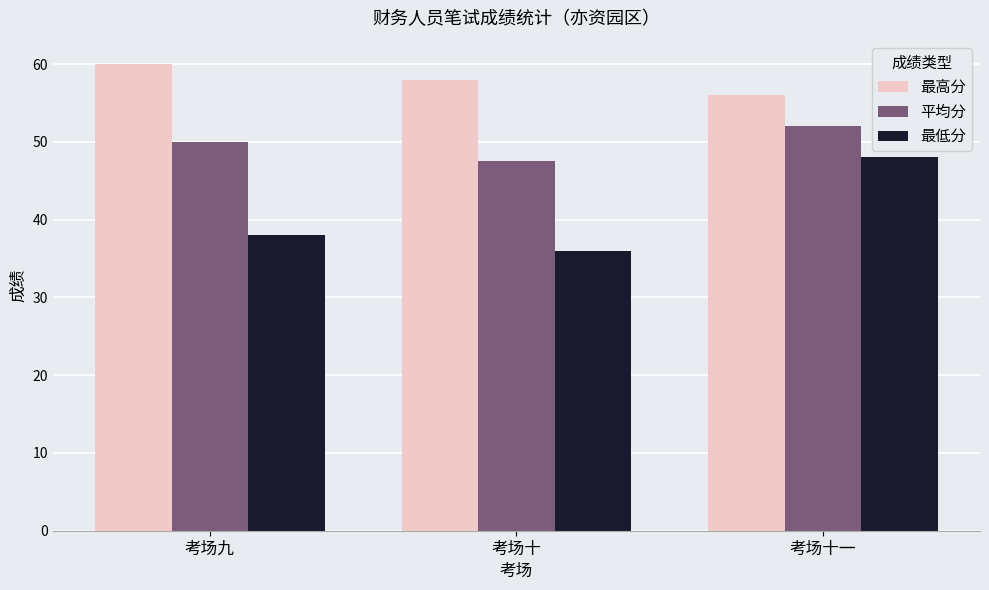

How many groups of bars are there?

3